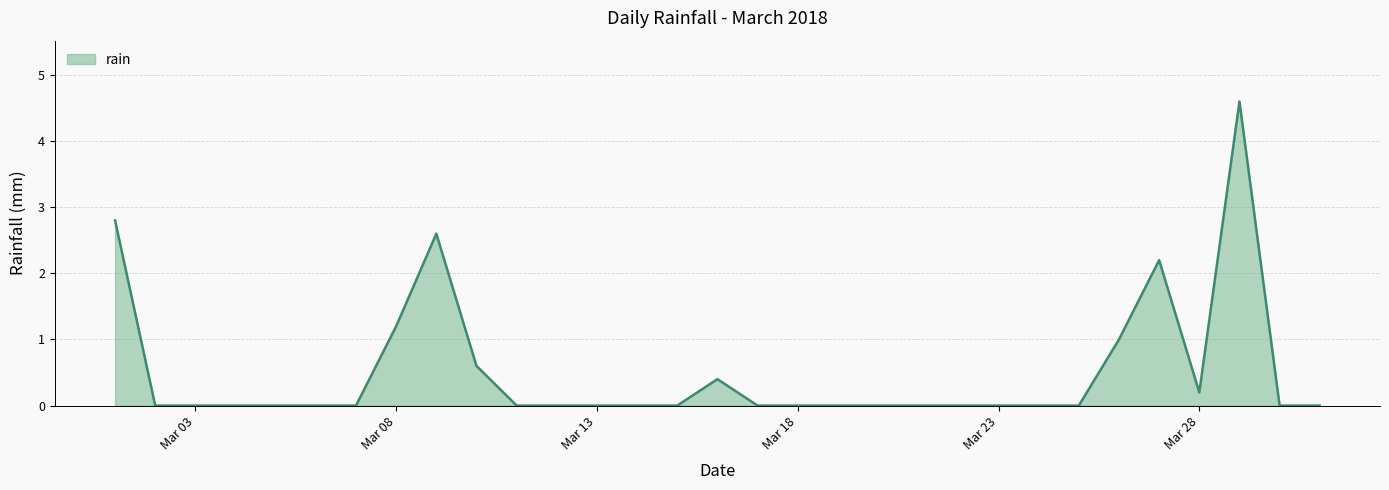

What is the maximum value shown in the chart?

4.6